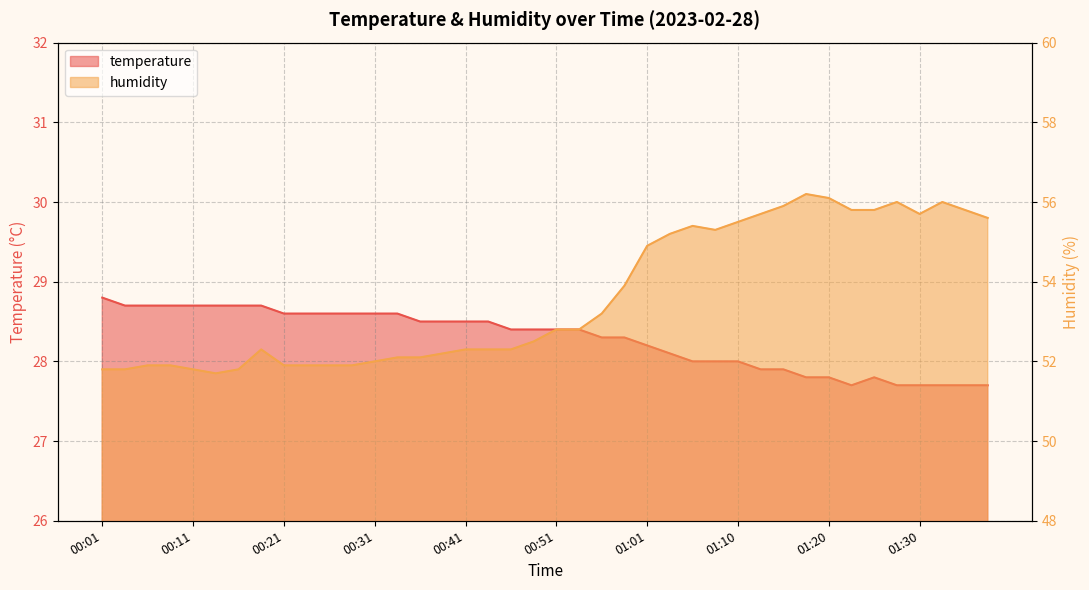

Rank the series by their average value, from highest to lowest.

humidity, temperature